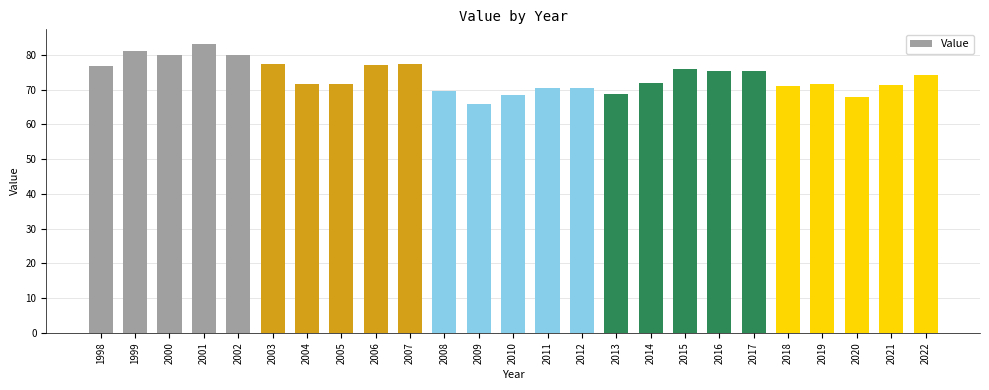

Where does the data first go above 71?

1998